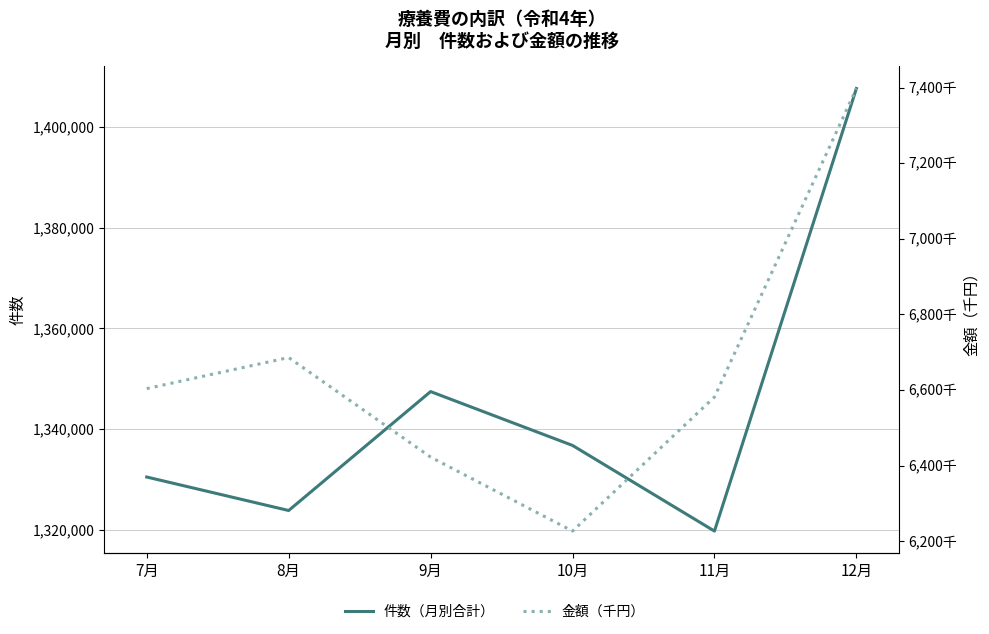

Does the chart have visible grid lines?

Yes